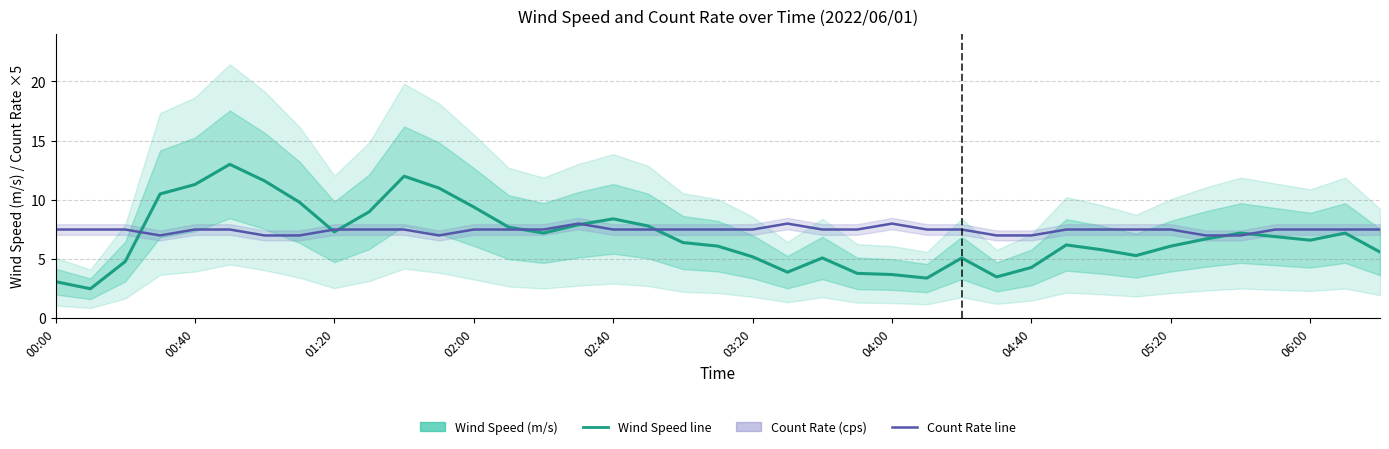

Is the value of Count Rate (cps, ×5) at 21 greater than the value of Wind Speed (m/s) at 18?

Yes